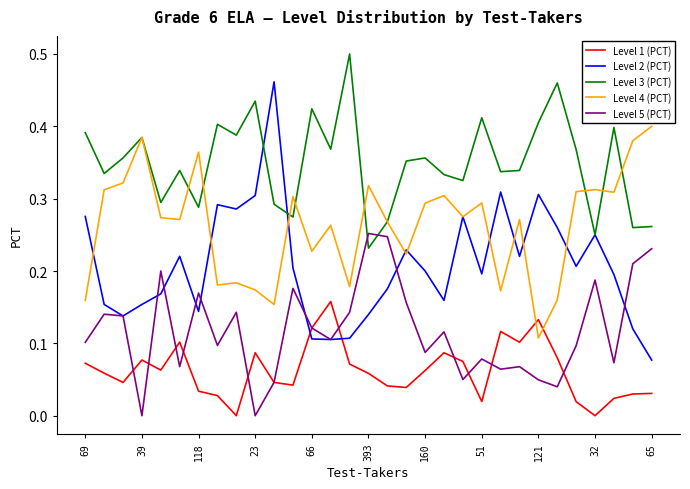

What are all the series names shown in the legend?

Level 1 (PCT), Level 2 (PCT), Level 3 (PCT), Level 4 (PCT), Level 5 (PCT)